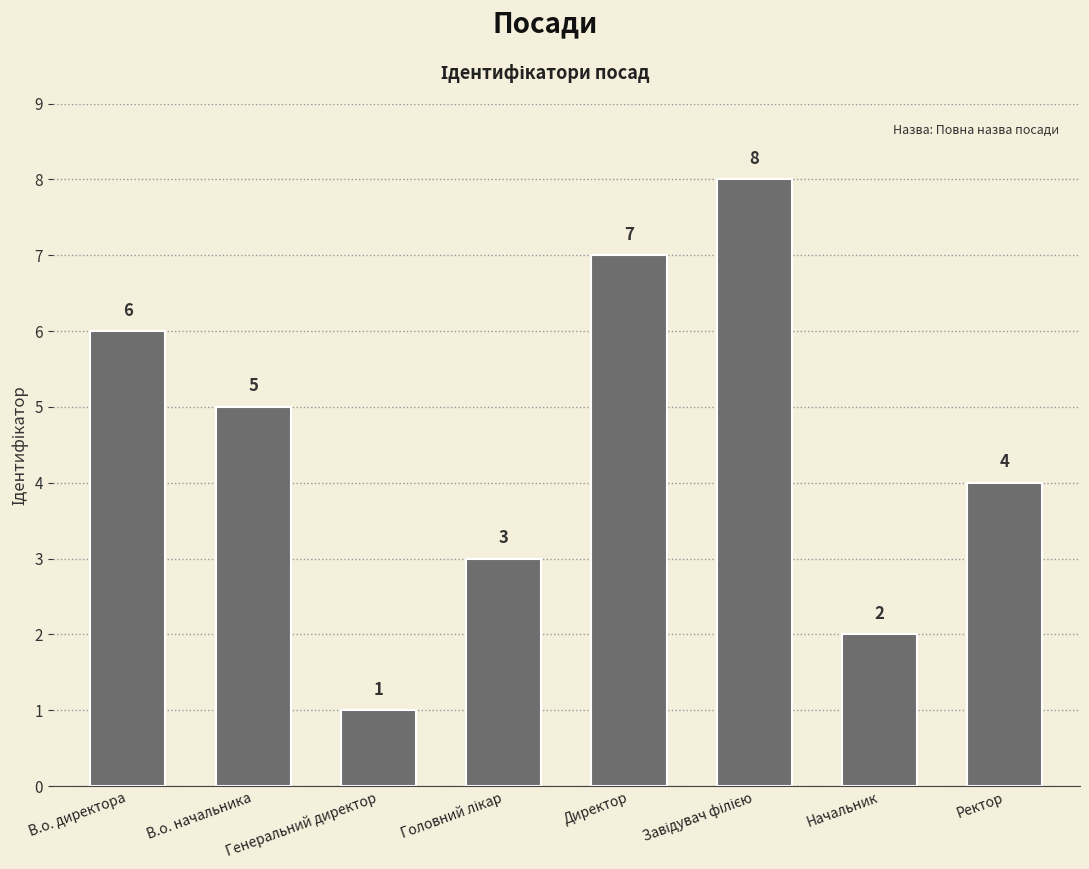

What is the value of the 3rd bar from the left?

1